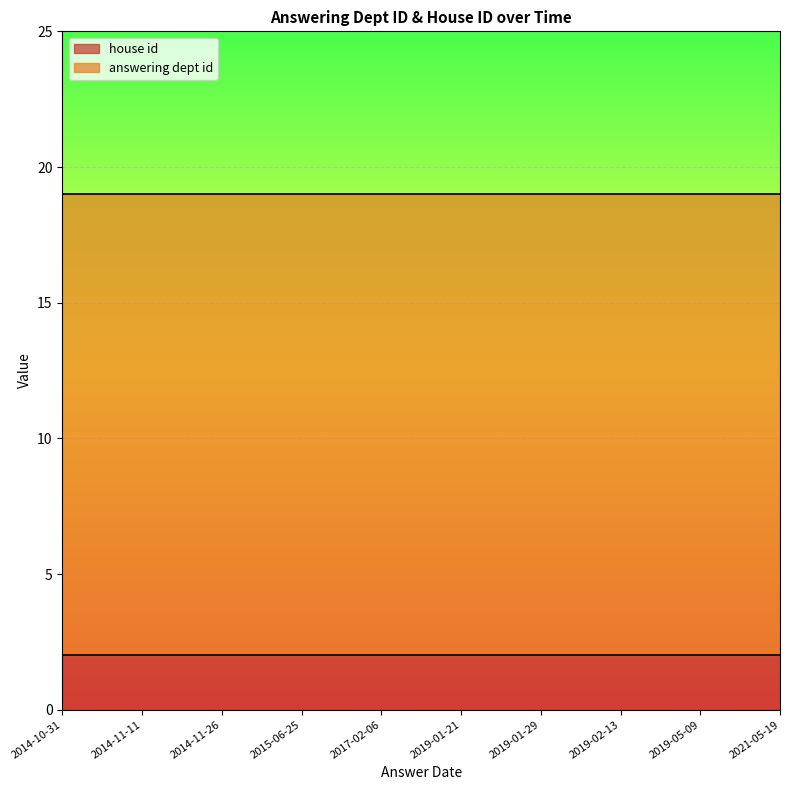

At which category does the chart reach its minimum across all series?

2014-10-31